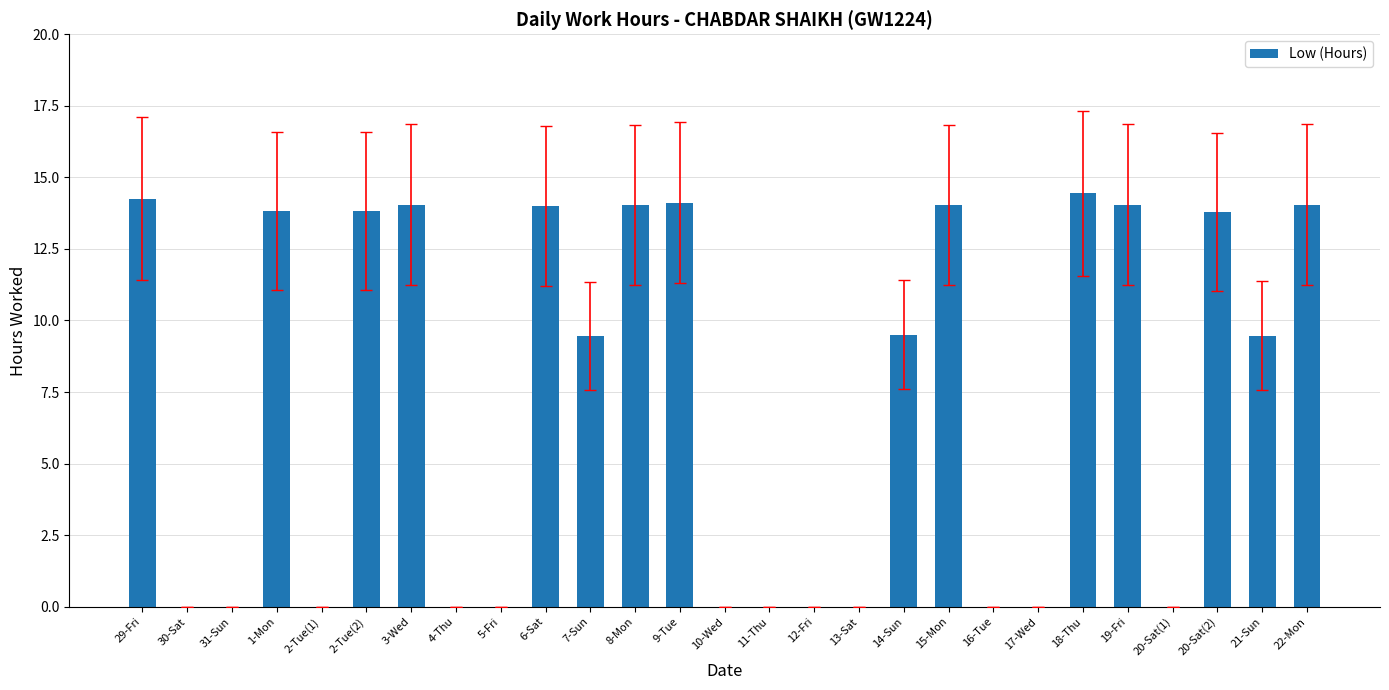

What is the sum of the values at 7-Sun and 2-Tue(1)?

9.5